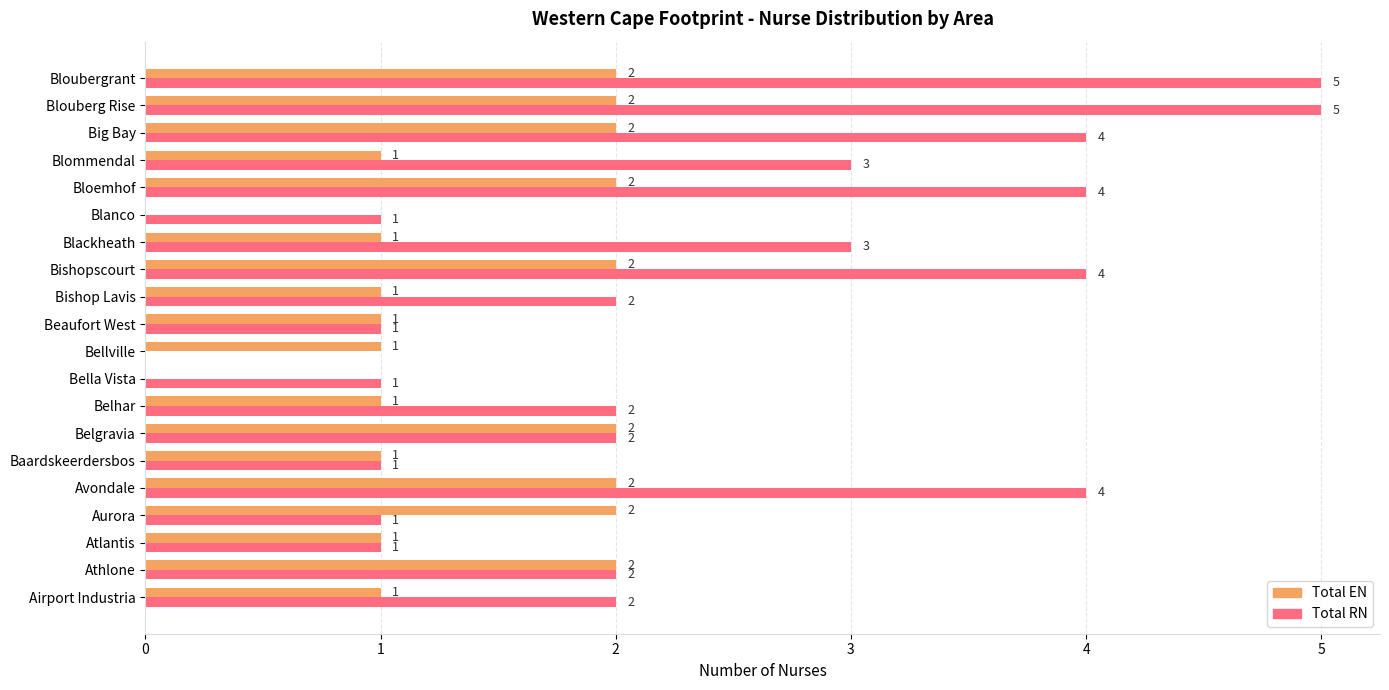

What is the sum of the Total RN values at Baardskeerdersbos and Bloubergrant?

6